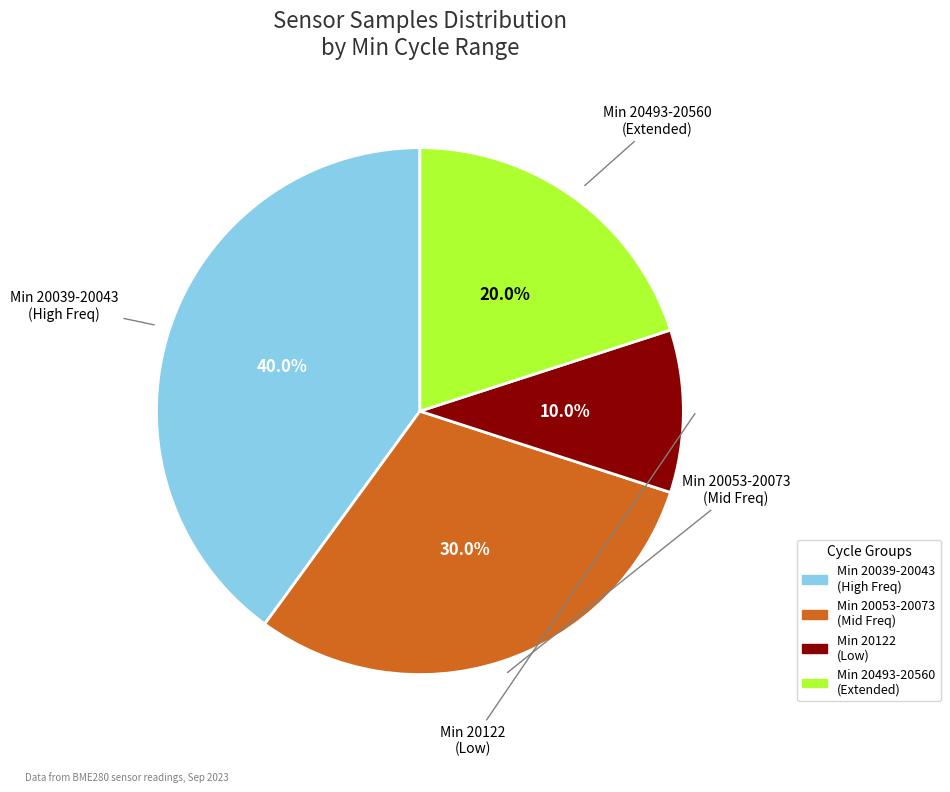

Is there any slice that represents more than half of the pie?

No